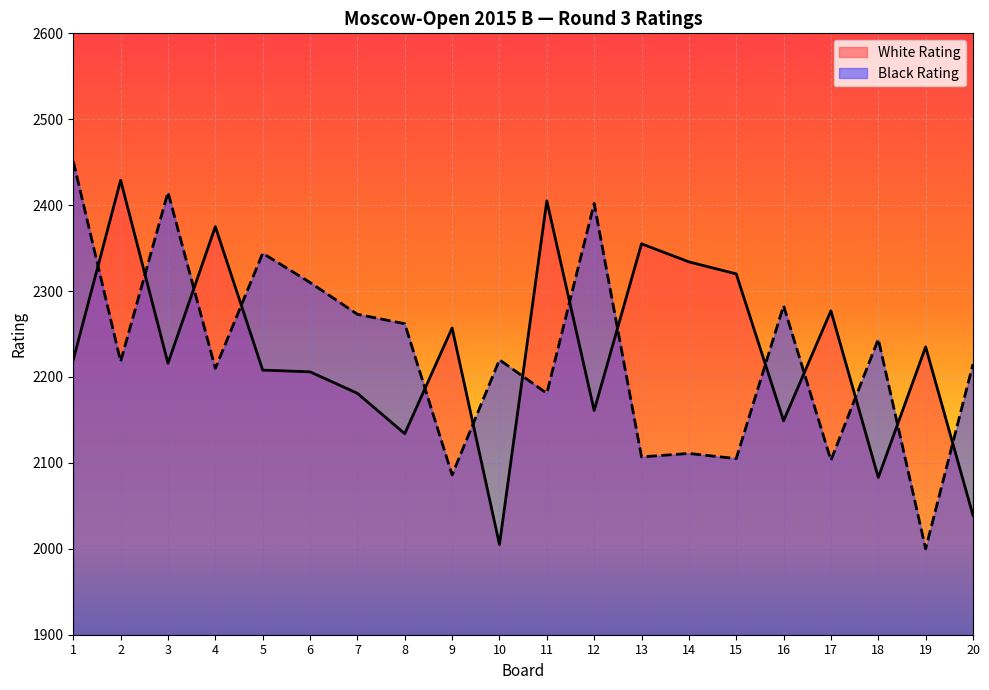

Read the White Rating value at 18, to the nearest 5.

2085